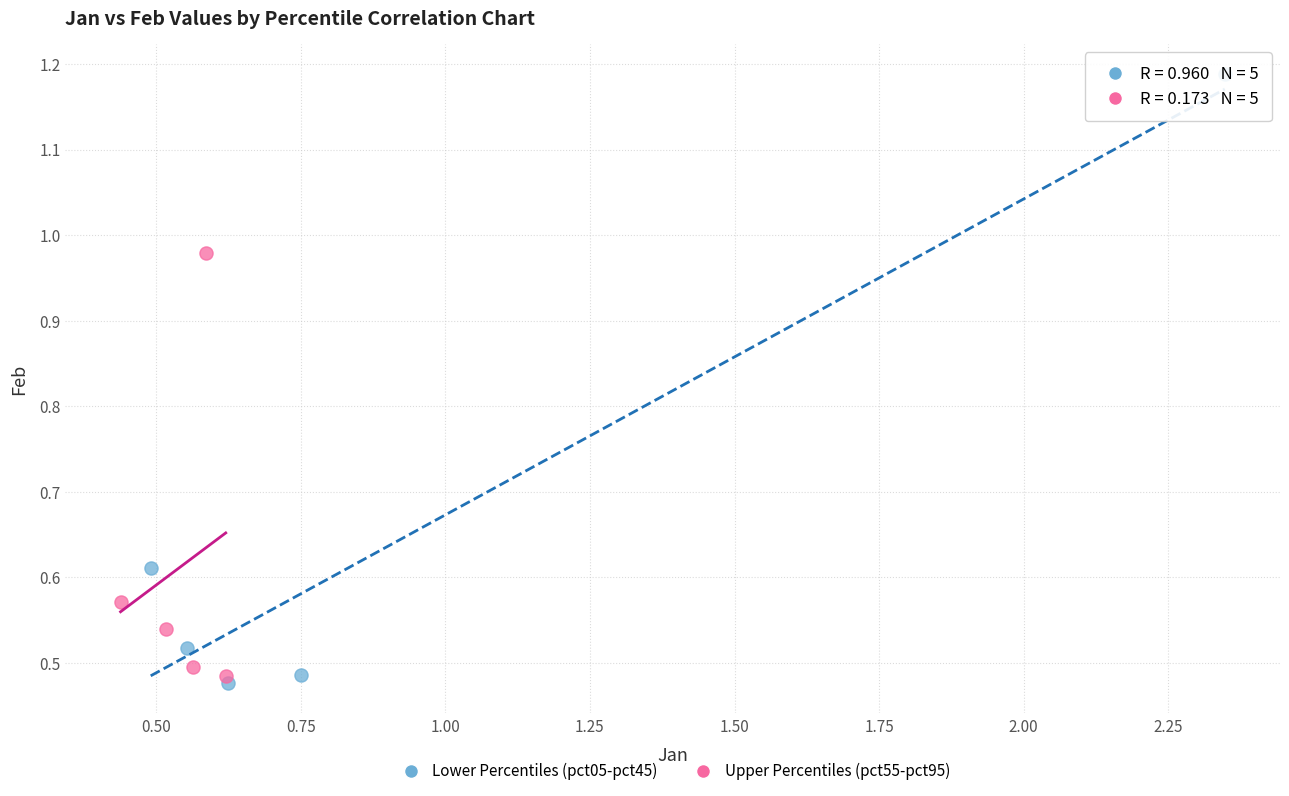

What are all the series names shown in the legend?

Lower Percentiles (pct05-pct45), Upper Percentiles (pct55-pct95)